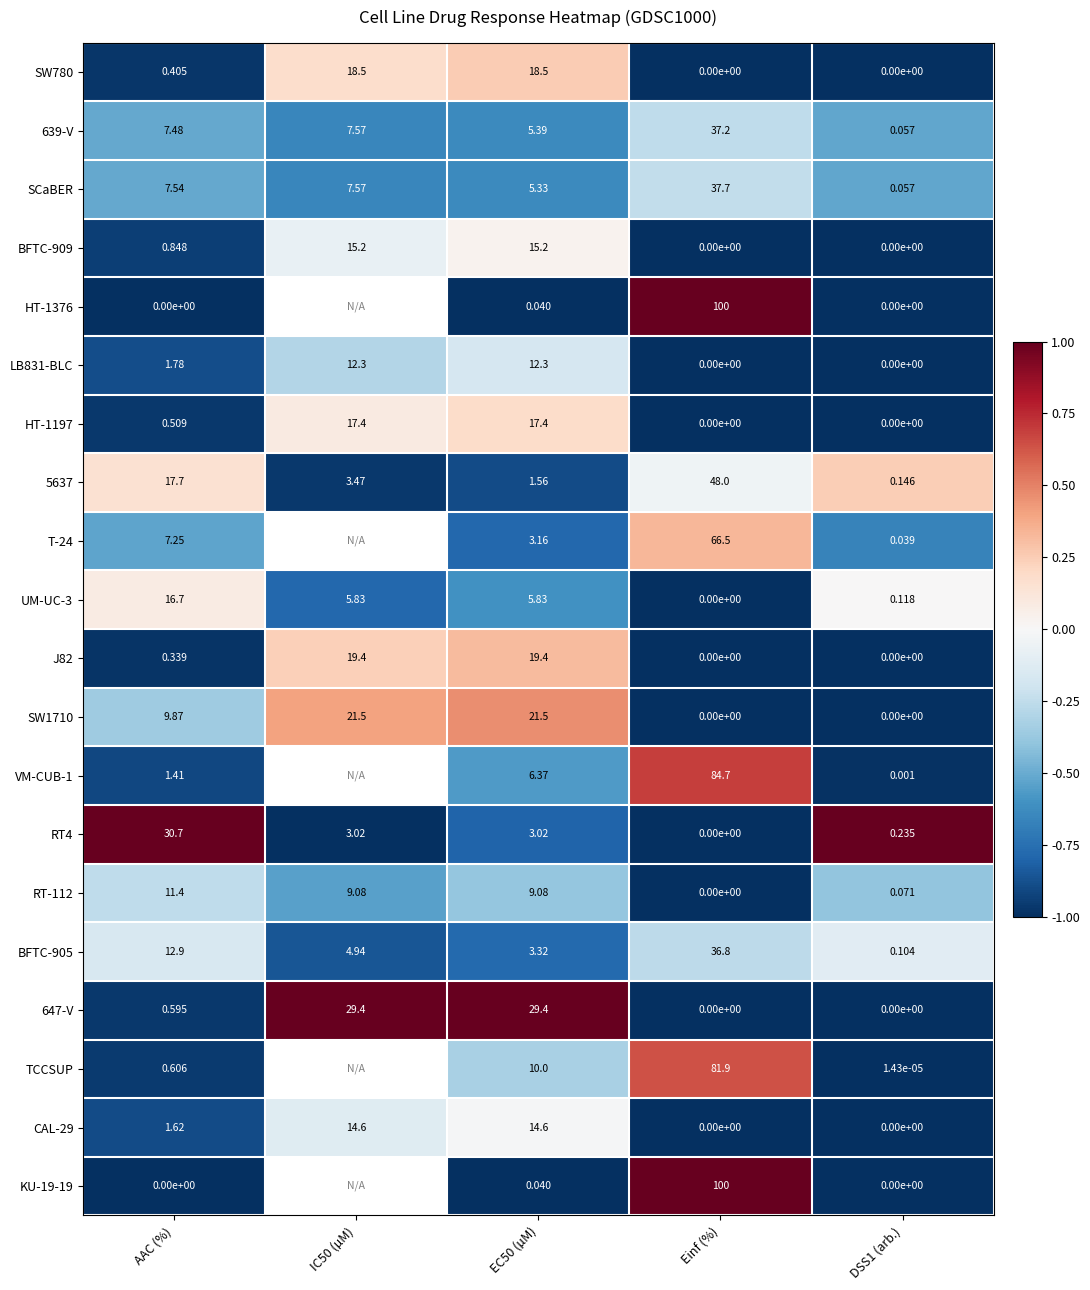

At which category is the sum across all series the highest?

EC50 (µM)